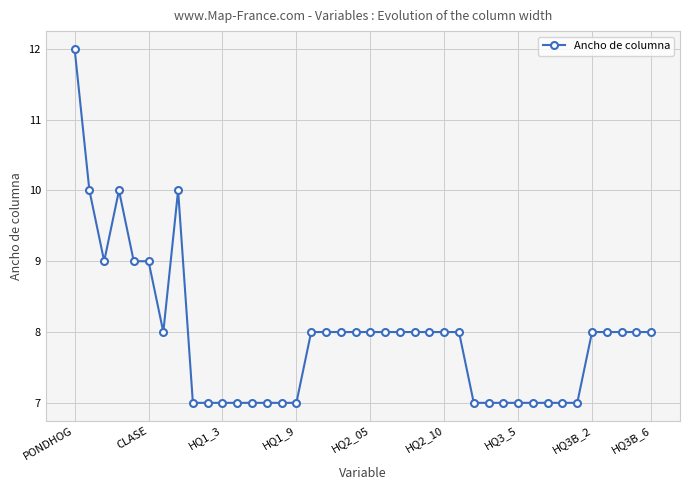

What is the value of the 32nd point from the left?

7